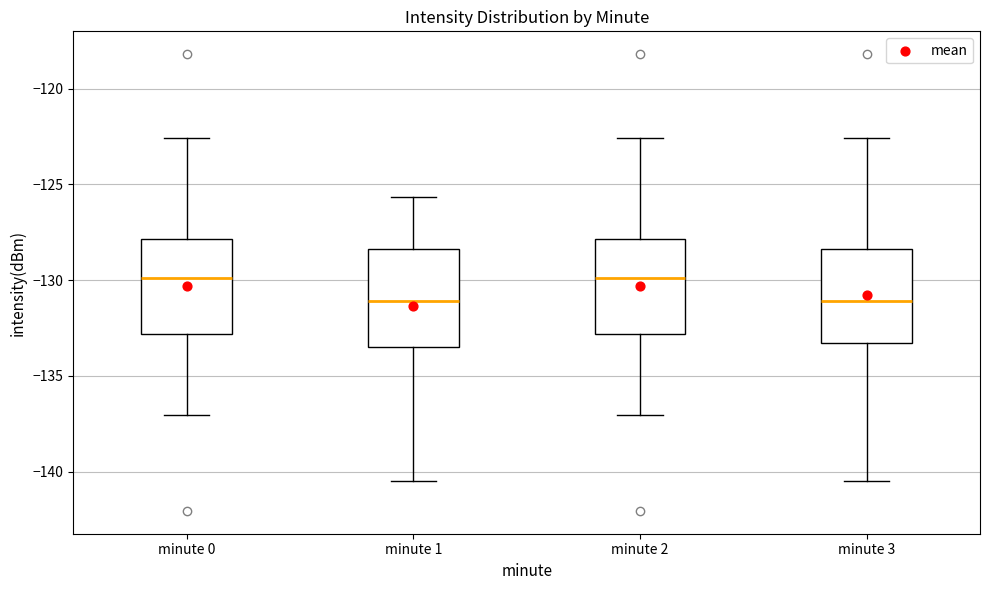

Reading left to right, read every box against the y-axis: the position of its median line, the range the box covers, and the ends of its whiskers. The values are not printed on the chart, so give them approximately, as read against the axis.

minute 0: median -130.0, box -133.0 to -128.0, whiskers -137.0 to -122.5
minute 1: median -131.0, box -133.5 to -128.5, whiskers -140.5 to -125.5
minute 2: median -130.0, box -133.0 to -128.0, whiskers -137.0 to -122.5
minute 3: median -131.0, box -133.5 to -128.5, whiskers -140.5 to -122.5